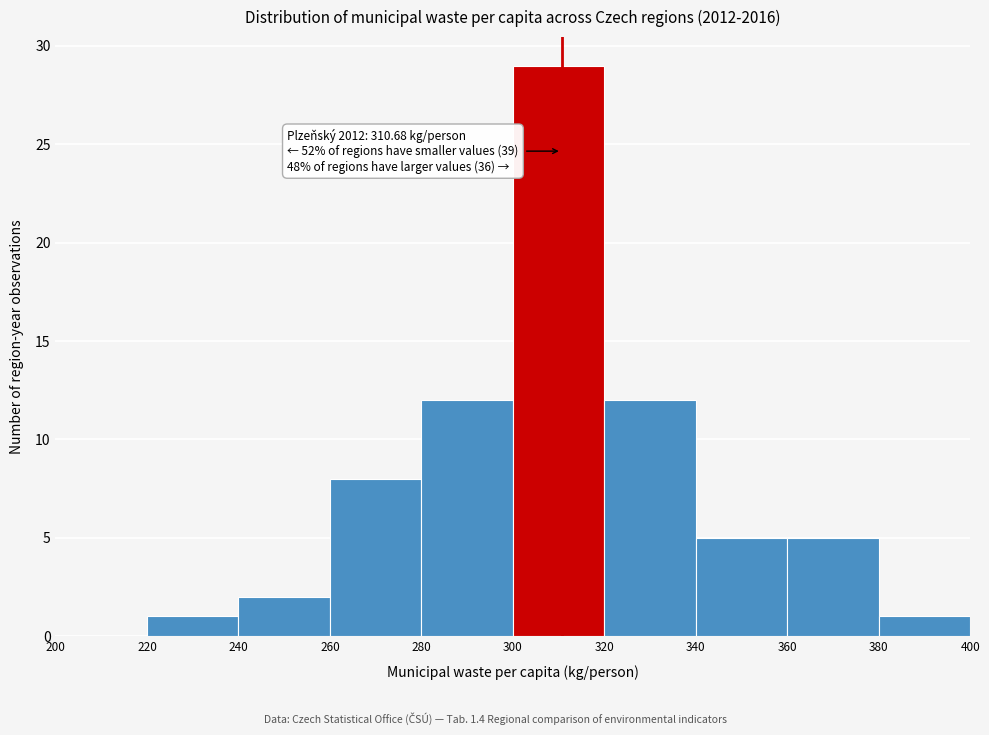

Over which range of the x-axis is the bar tallest?

300 to 320